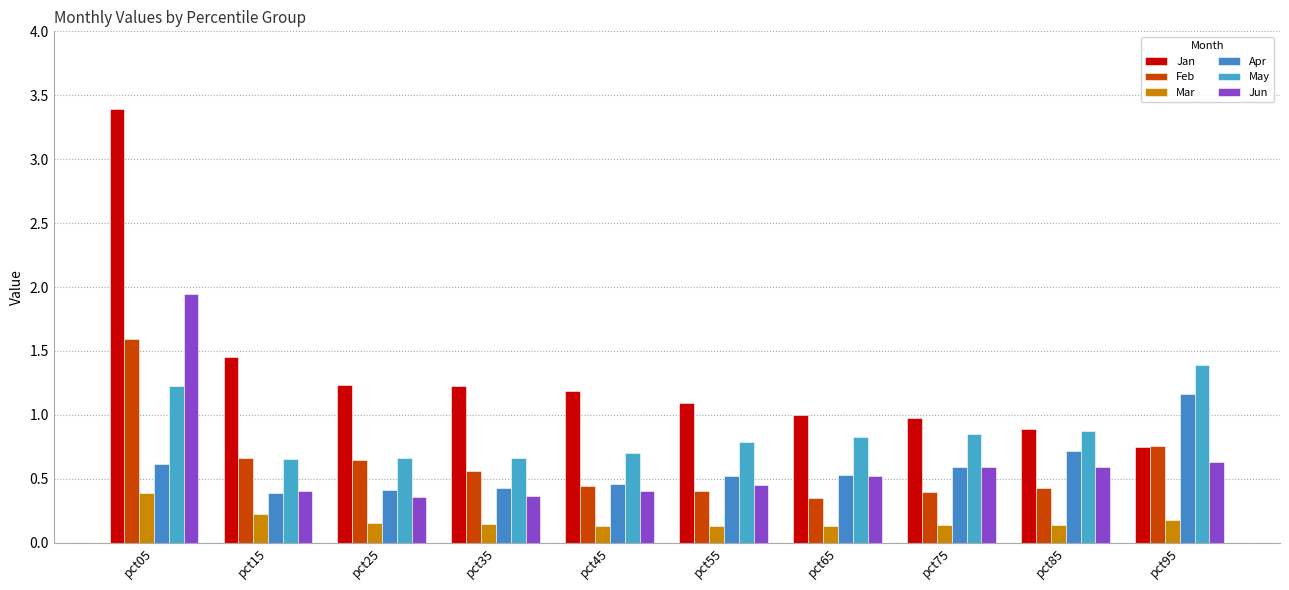

Which category has the highest value across all series?

pct05